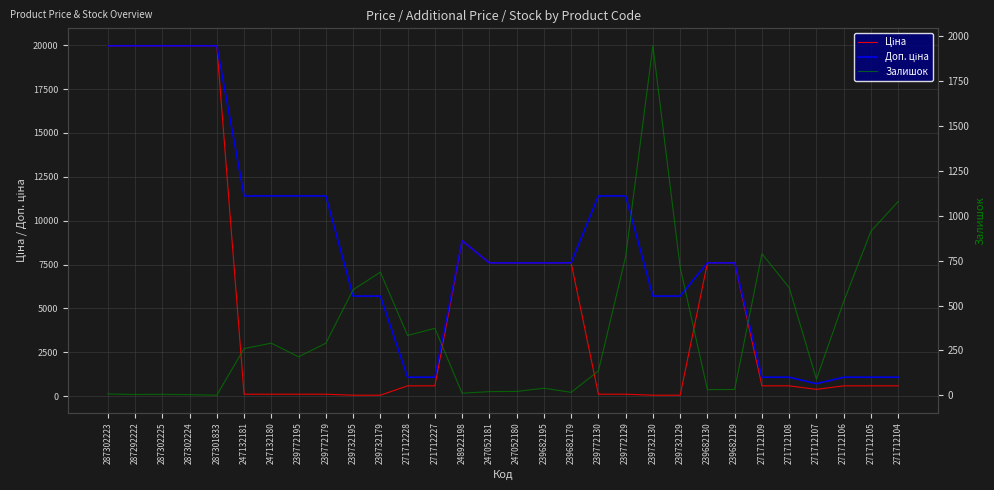

What are all the series names shown in the legend?

Ціна, Доп. ціна, Залишок